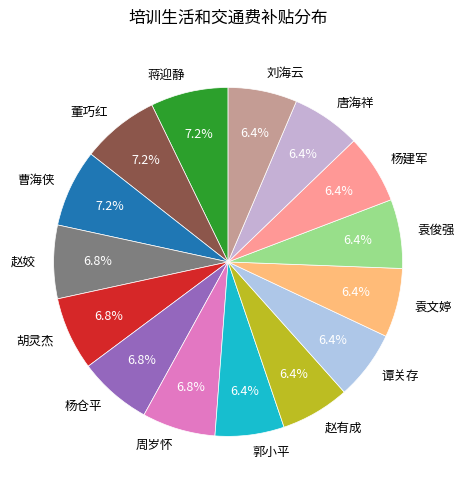

Do 袁文婷 and 胡灵杰 together represent more than half of the pie?

No